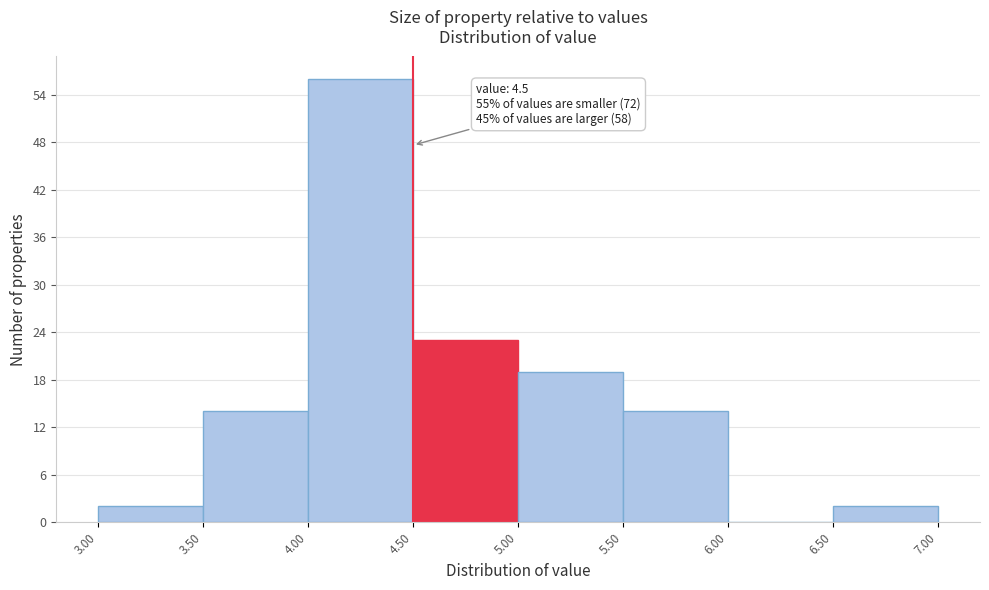

Over which range of the x-axis is the bar tallest?

4.00 to 4.50